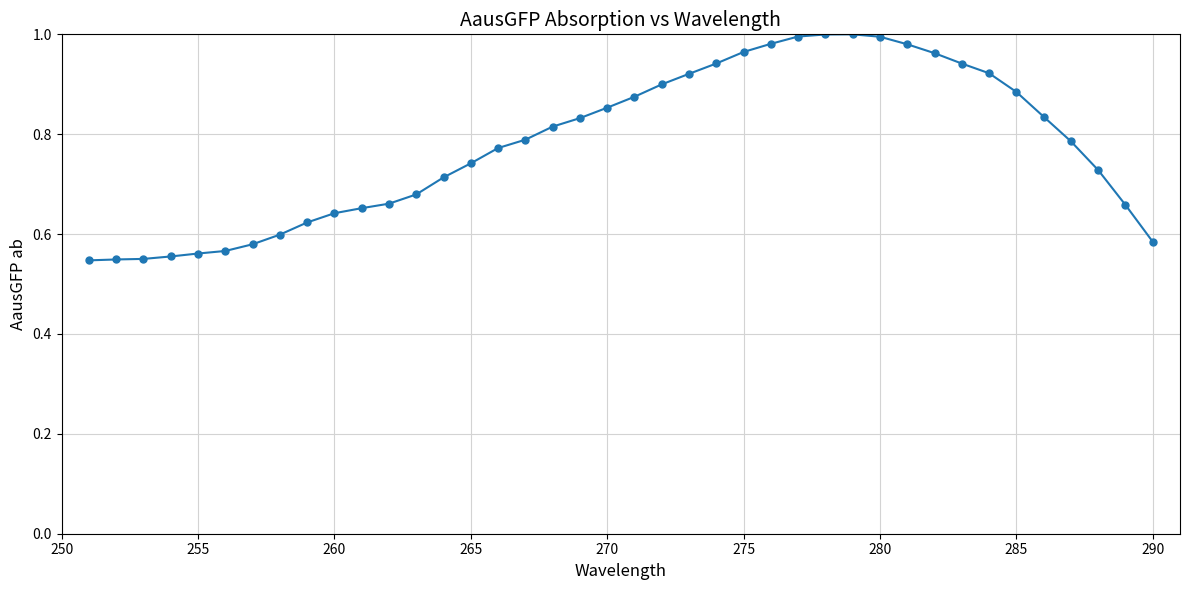

What is the sum of all values?

31.1